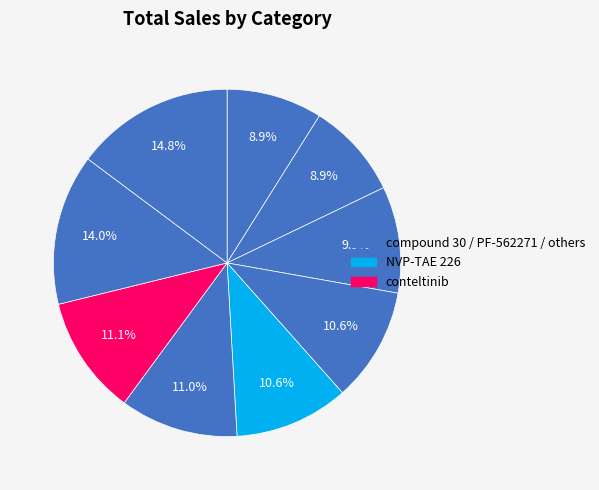

How many slices are in this pie chart?

9